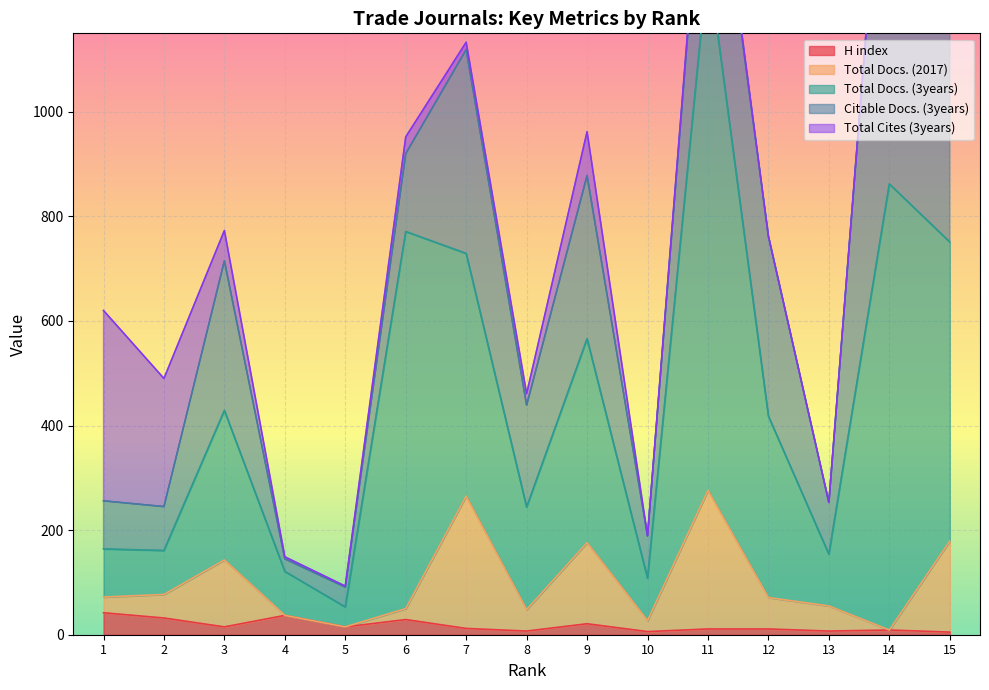

Does the chart display data point markers on the line(s)?

No